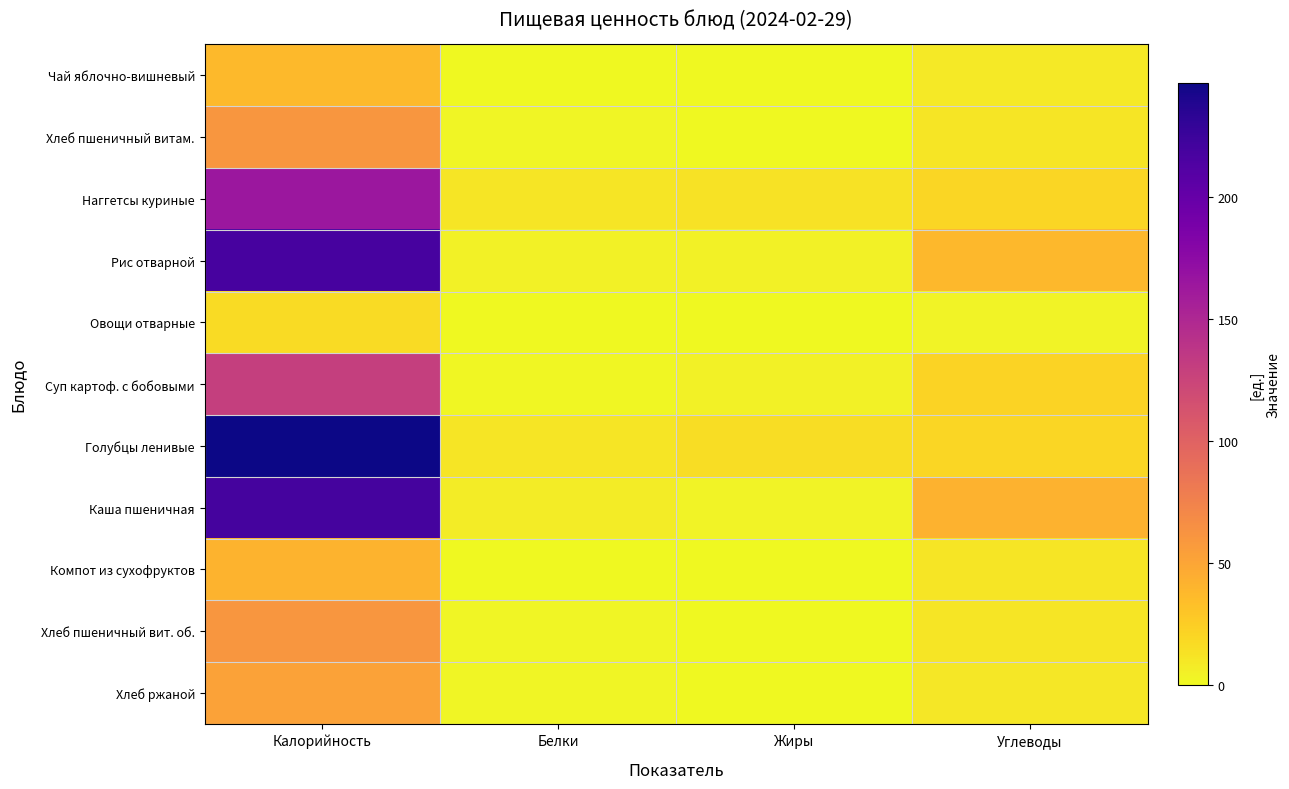

Reading left to right, extract all data points from this chart.

Чай яблочно-вишневый: Калорийность=37.3	Белки=0.3	Жиры=0.0	Углеводы=9.0
Хлеб пшеничный витам.: Калорийность=59.7	Белки=2.0	Жиры=0.3	Углеводы=11.4
Наггетсы куриные: Калорийность=164.4	Белки=11.1	Жиры=12.6	Углеводы=20.0
Рис отварной: Калорийность=218.0	Белки=3.9	Жиры=4.7	Углеводы=38.1
Овощи отварные: Калорийность=17.0	Белки=0.7	Жиры=0.1	Углеводы=3.4
Суп картоф. с бобовыми: Калорийность=129.4	Белки=1.8	Жиры=4.4	Углеводы=22.1
Голубцы ленивые: Калорийность=246.4	Белки=10.7	Жиры=16.1	Углеводы=19.4
Каша пшеничная: Калорийность=218.5	Белки=7.6	Жиры=3.4	Углеводы=42.0
Компот из сухофруктов: Калорийность=40.4	Белки=0.1	Жиры=0.0	Углеводы=10.6
Хлеб пшеничный вит. об.: Калорийность=59.7	Белки=2.0	Жиры=0.3	Углеводы=11.4
Хлеб ржаной: Калорийность=52.2	Белки=2.0	Жиры=0.4	Углеводы=10.0